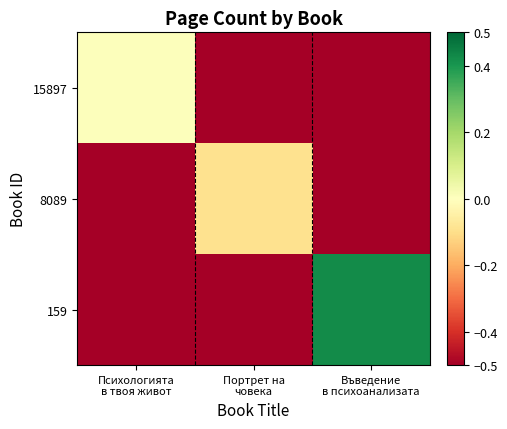

What is the minimum value shown in the chart?

-0.5